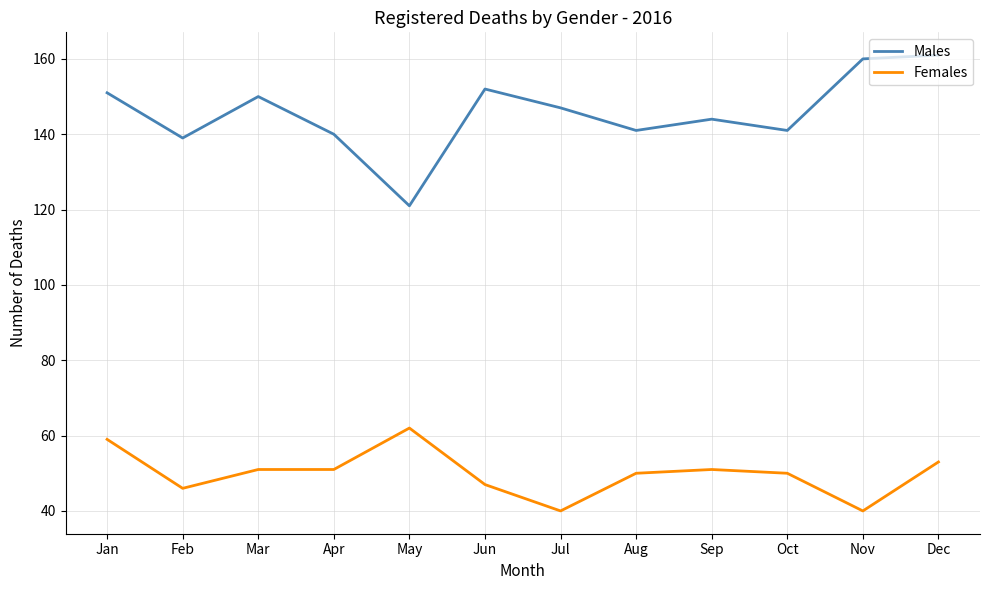

What is the minimum value for Females?

40